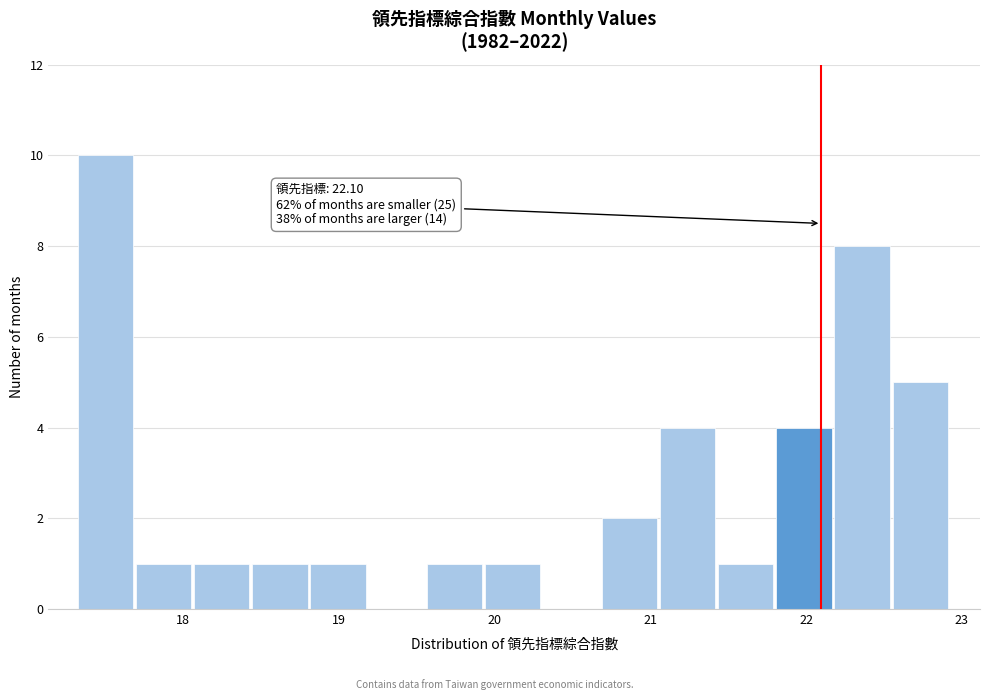

Read against the x-axis, roughly where is the centre of the tallest bar?

17.5